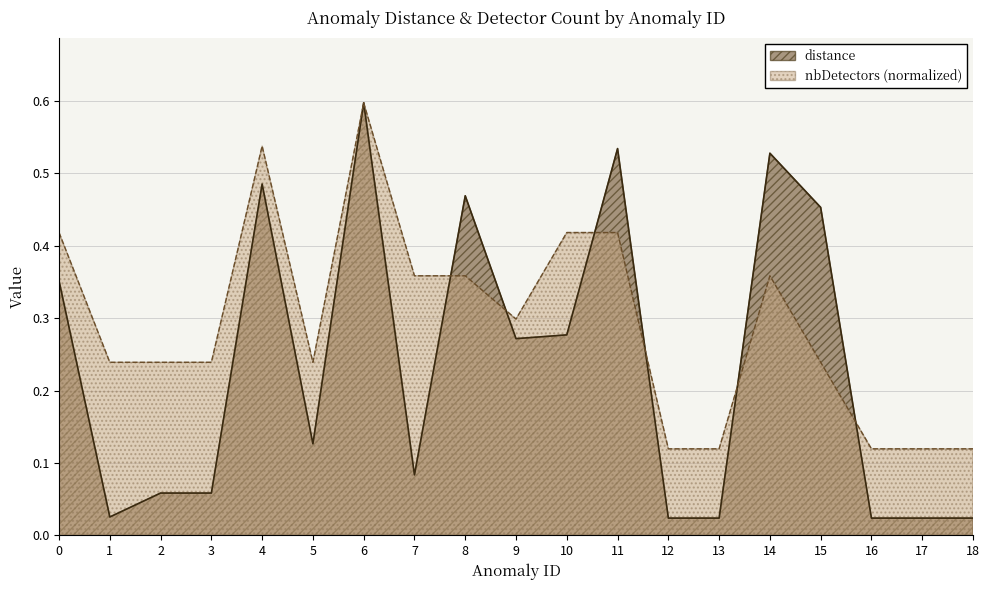

Which category has the highest value in the nbDetectors series?

6